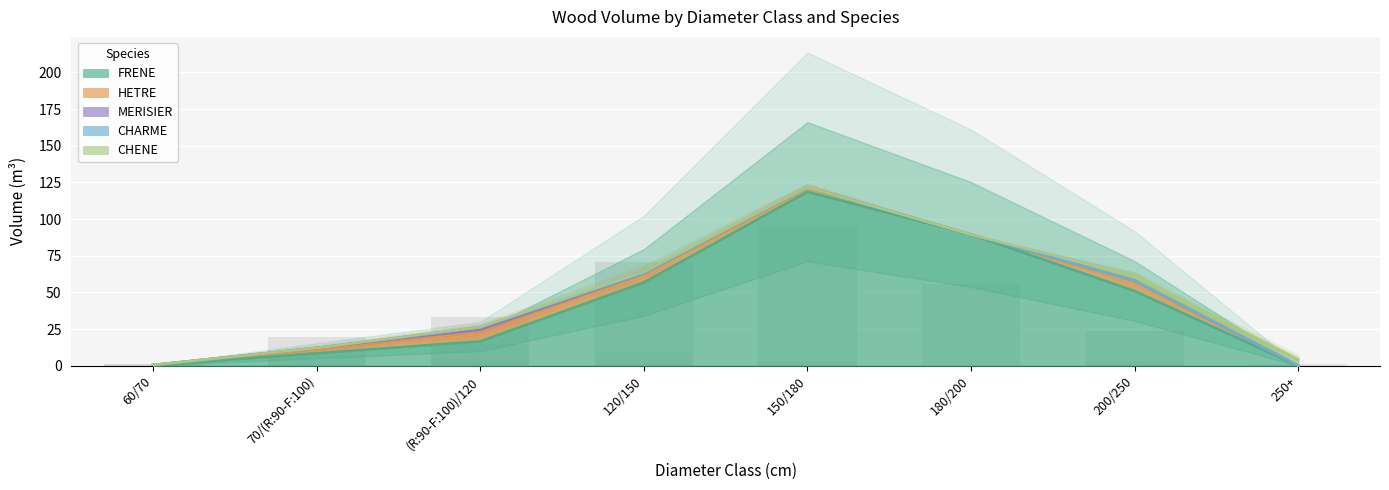

At which category is the sum across all series the highest?

150/180